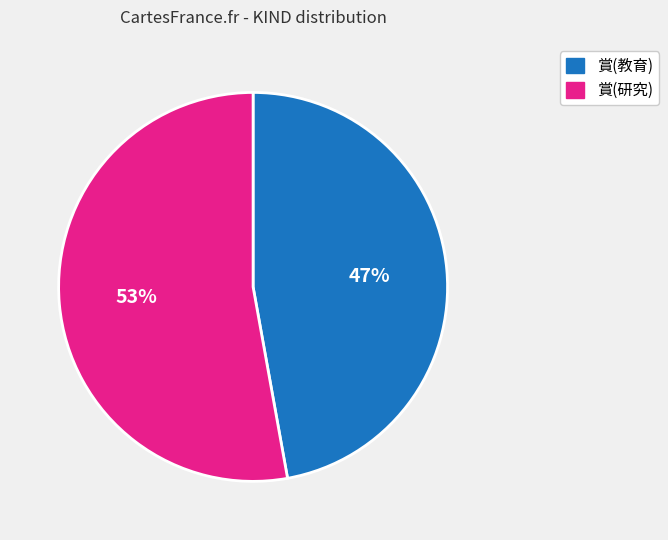

Approximately how many times larger is the value at 賞(研究) compared to 賞(教育)?

1.1